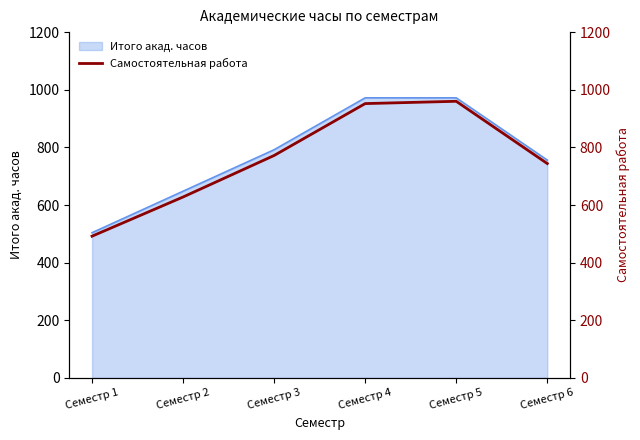

Reading left to right, what are all the values shown in this chart?

492	628	772	952	960	744